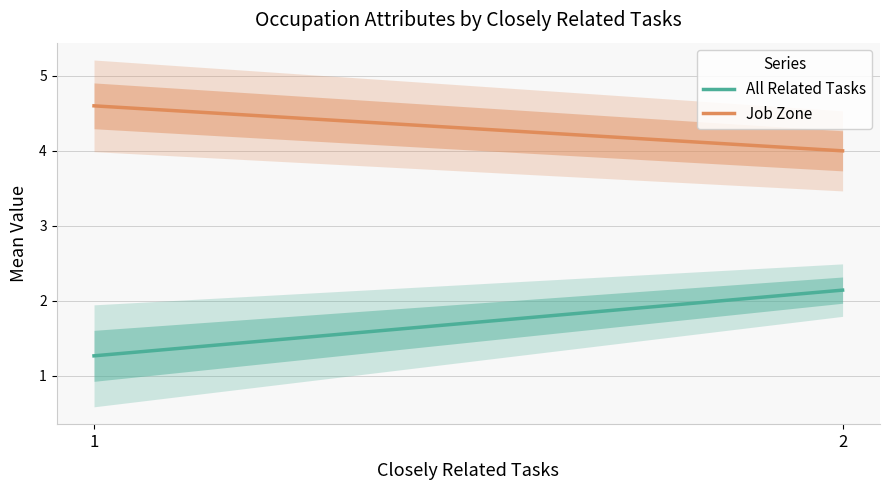

What is the difference between the highest and lowest values at 1?

3.3